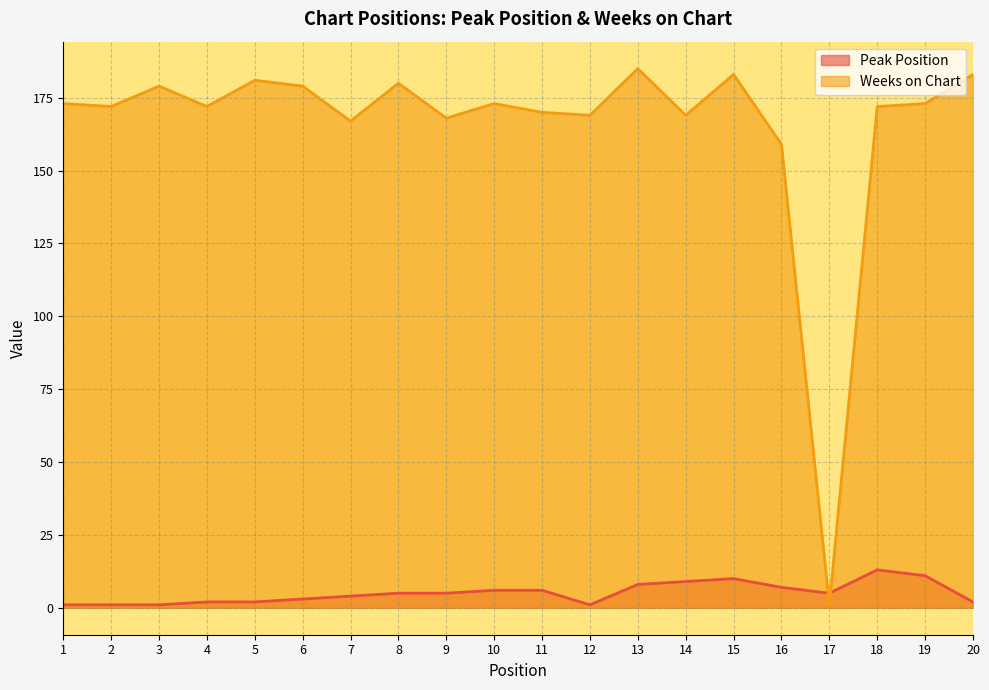

Count the number of data series in this chart.

2